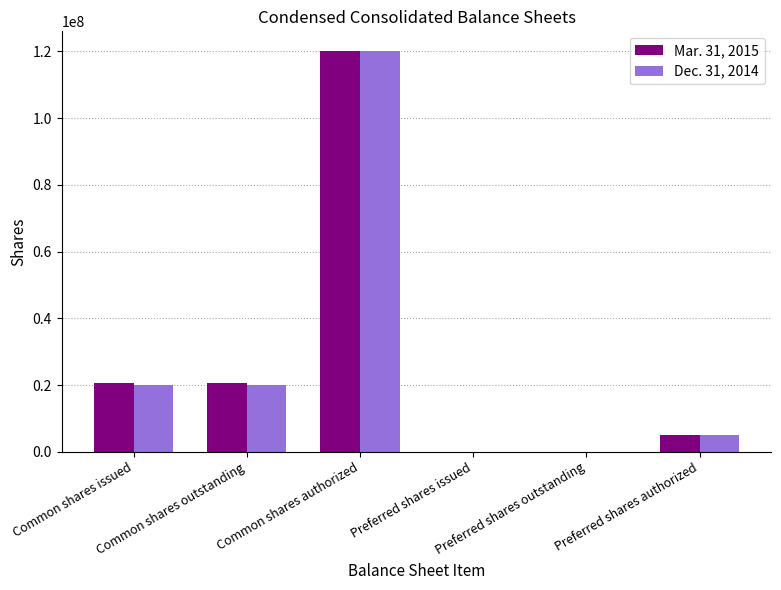

At which category is the sum across all series the highest?

Common shares authorized